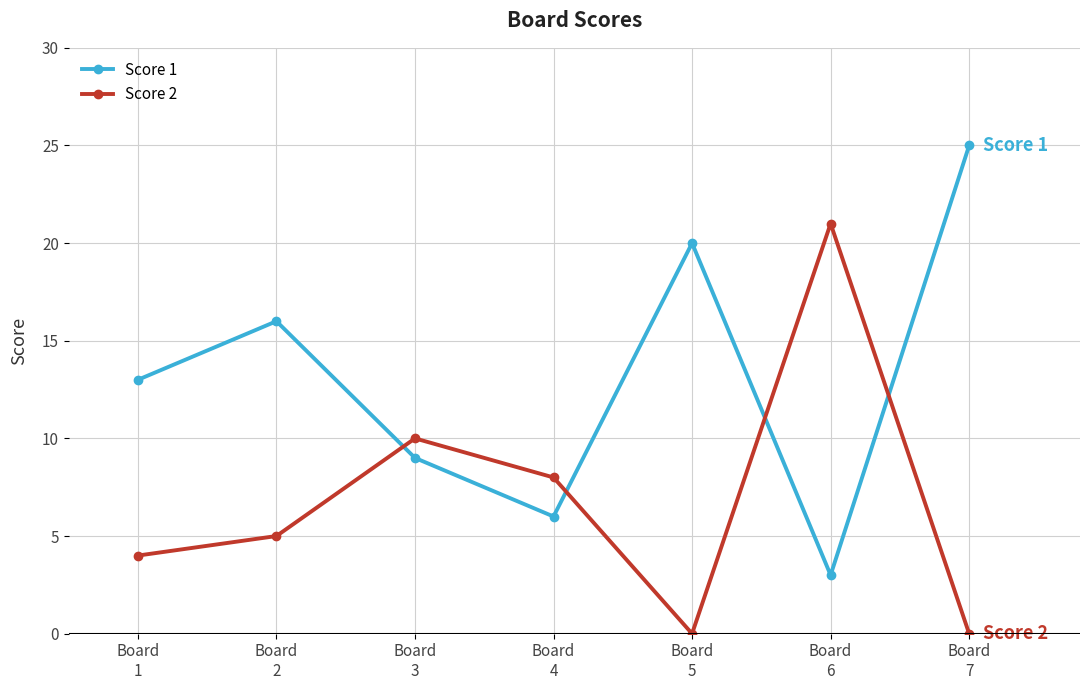

Is this an area chart (filled region under the line)?

No